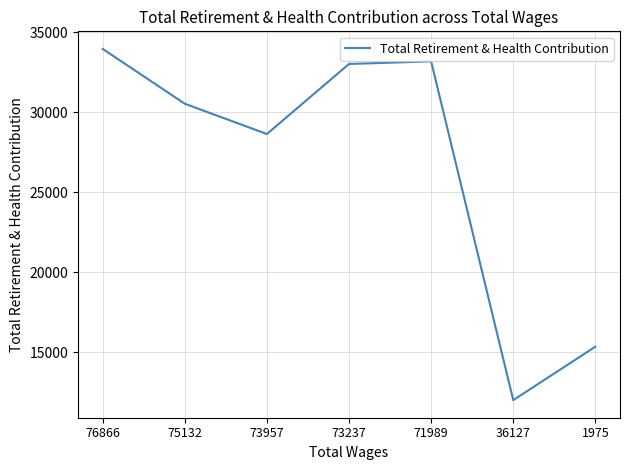

What is the average value?

26669